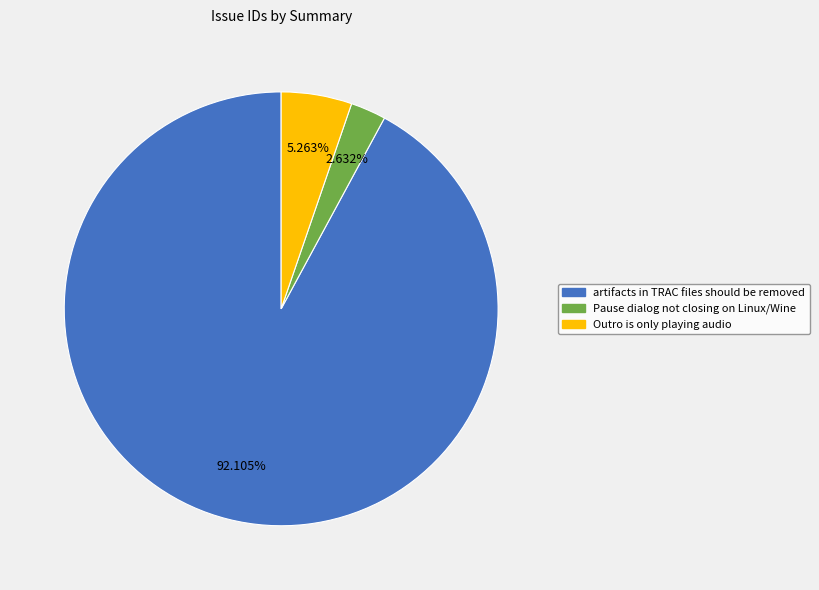

Count the number of slices in the pie.

3